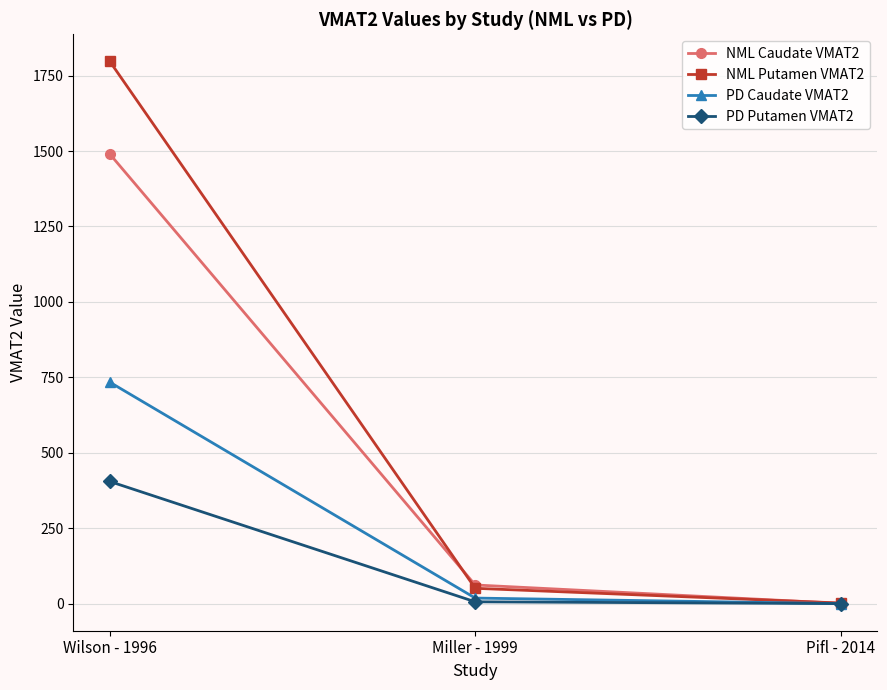

What is the maximum value for NML Putamen VMAT2?

1797.0